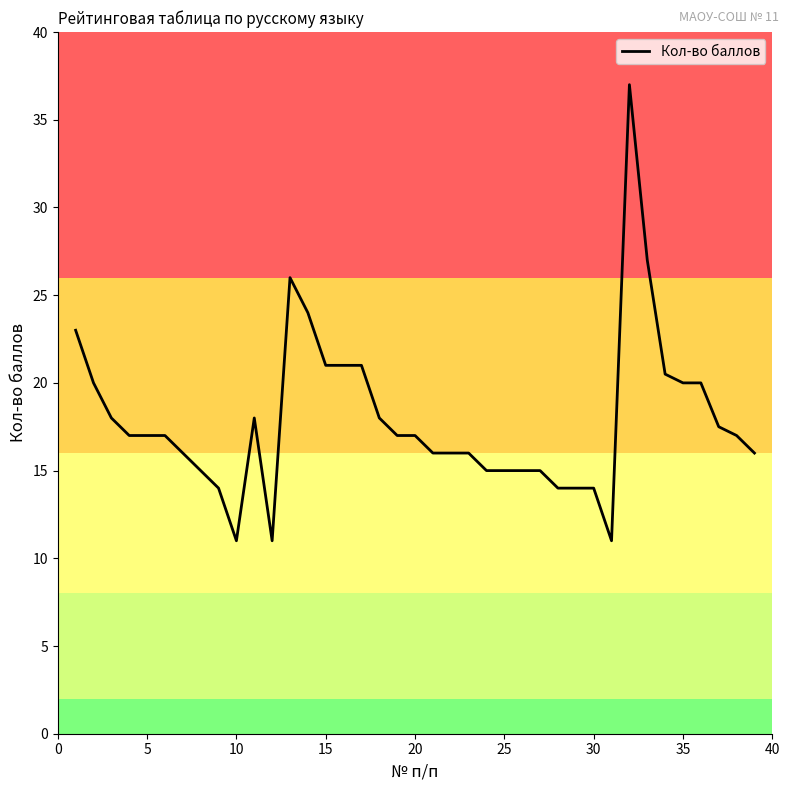

Reading left to right, what are all the values shown in this chart?

23.0	20.0	18.0	17.0	17.0	17.0	16.0	15.0	14.0	11.0	18.0	11.0	26.0	24.0	21.0	21.0	21.0	18.0	17.0	17.0	16.0	16.0	16.0	15.0	15.0	15.0	15.0	14.0	14.0	14.0	11.0	37.0	27.0	20.5	20.0	20.0	17.5	17.0	16.0